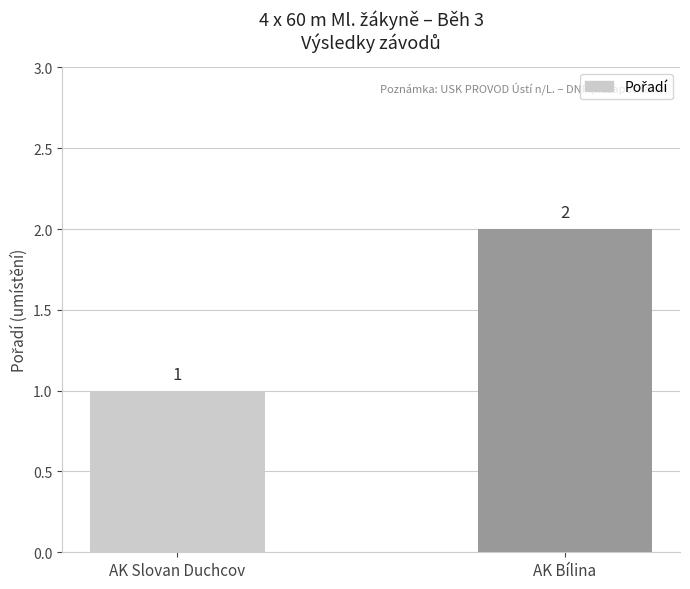

How many values are below 2?

1